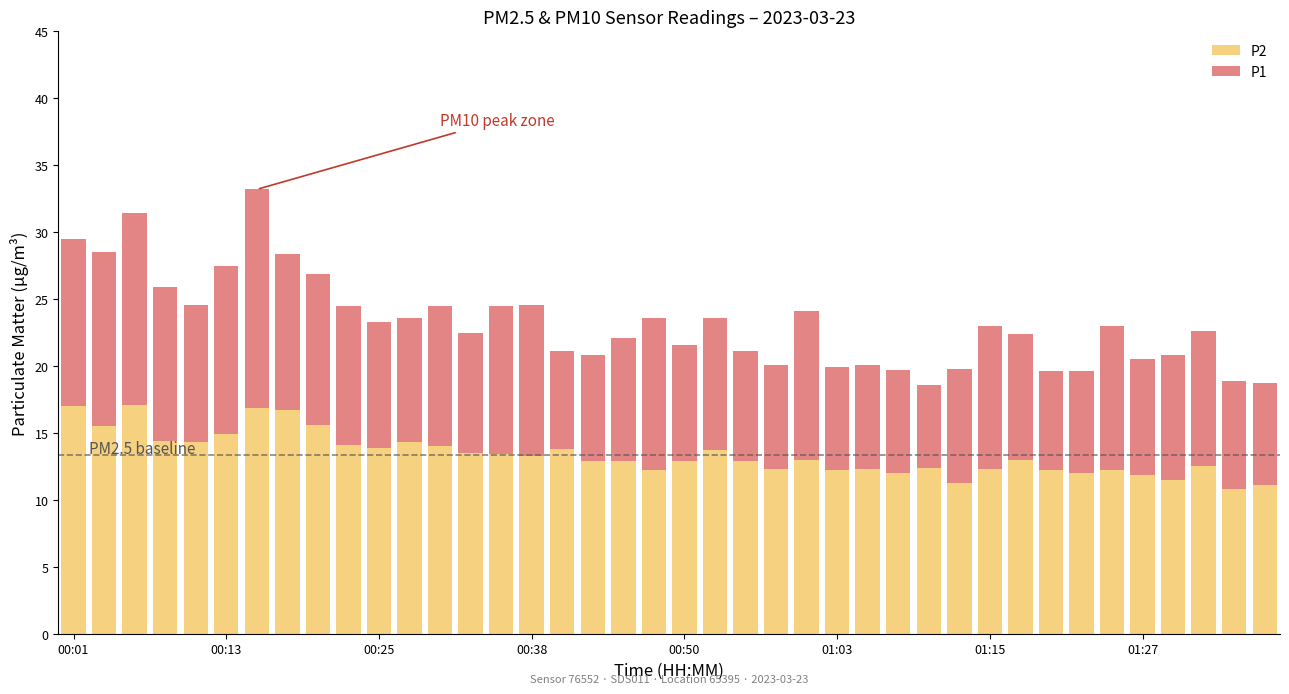

What is the difference between the maximum and minimum values in the P2 series?

6.3